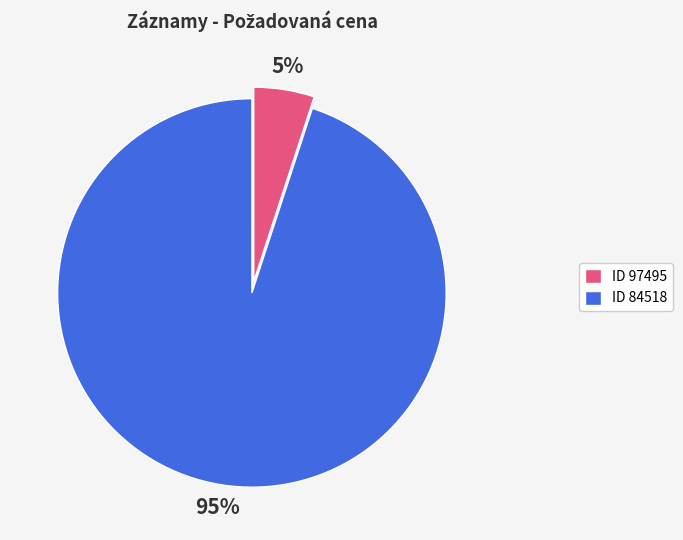

Is it true that ID 97495 is 5% of the pie?

True